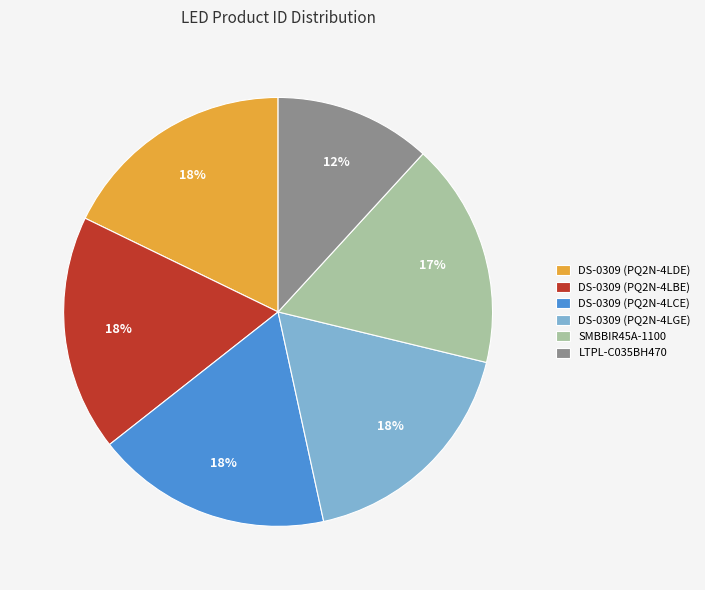

What is the smallest slice in the pie chart?

LTPL-C035BH470